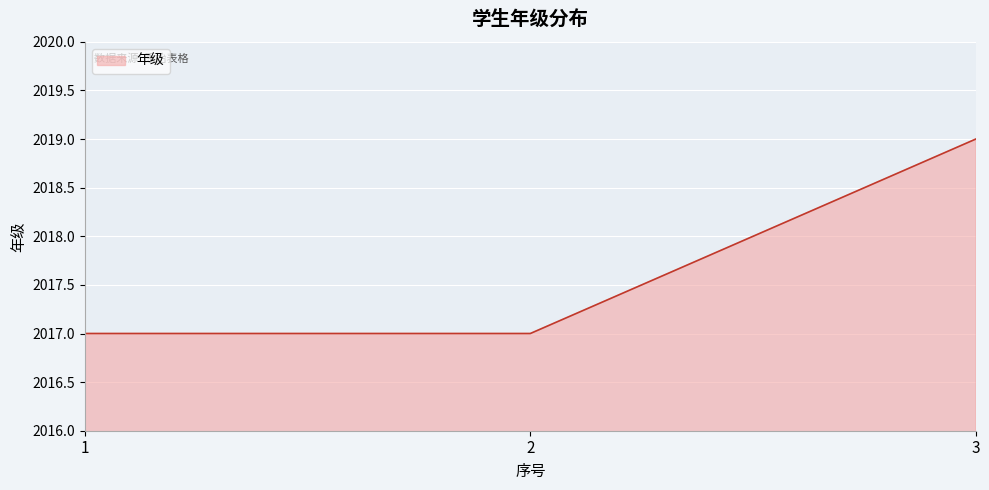

At which category does the chart reach its peak across all series?

3